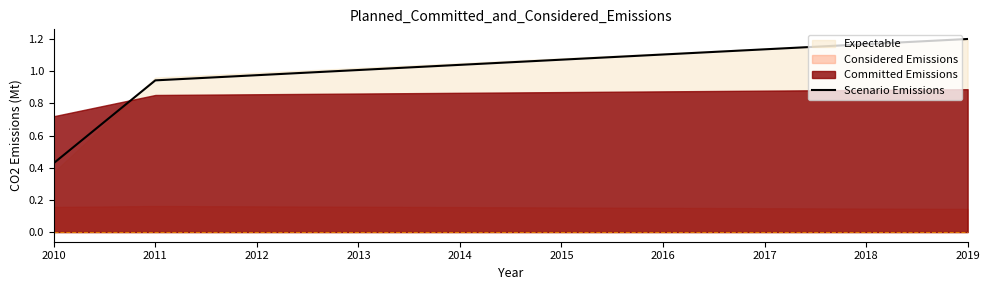

Where is Scenario Emissions nearest to the value 0?

2010